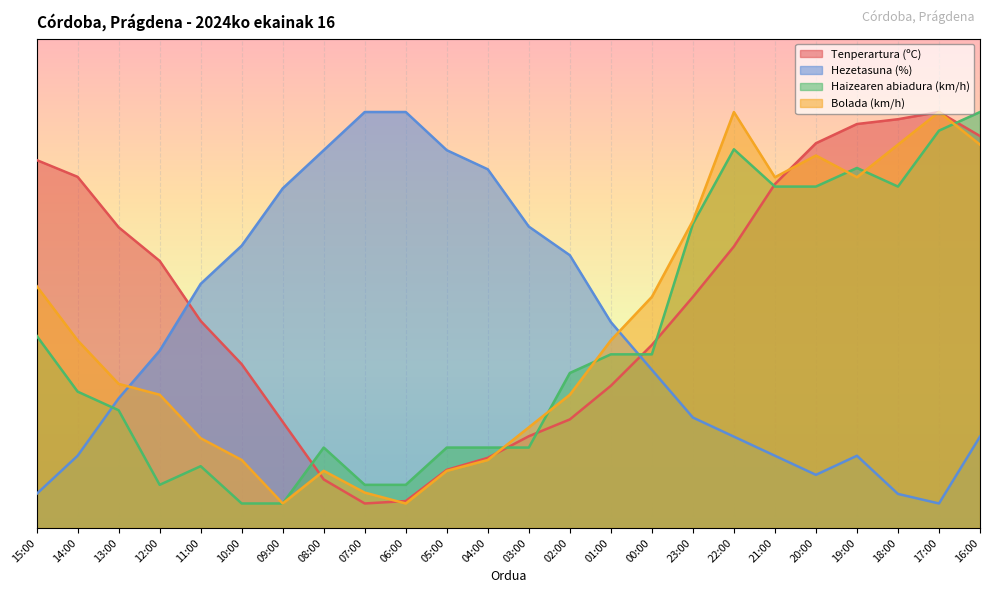

Where is Hezetasuna (%) nearest to the value 45?

01:00